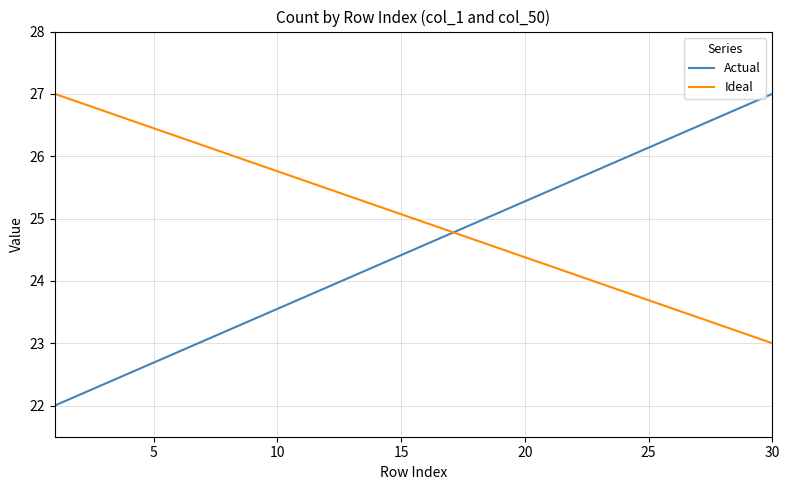

What is the lowest value of the Actual series?

22.0